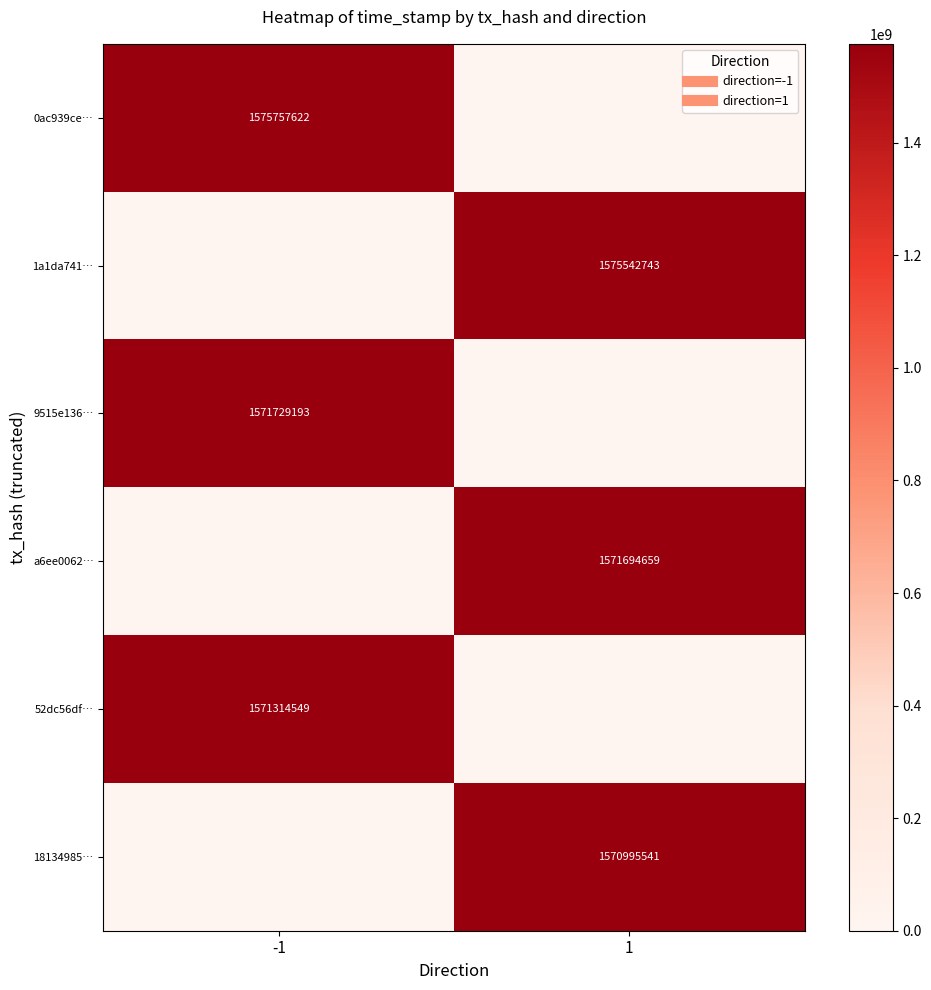

What is the sum of all 52dc56df… values?

1571314549